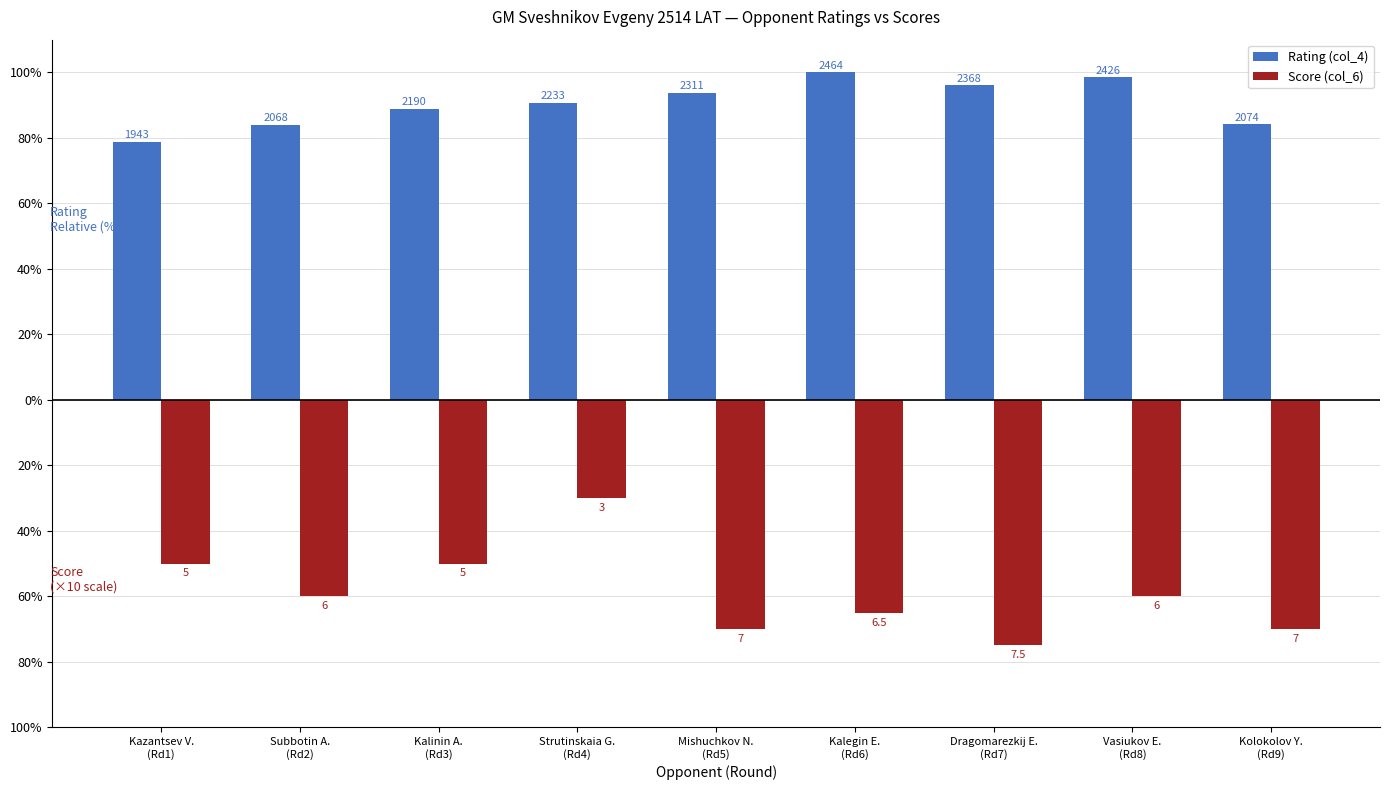

What are all the series names shown in the legend?

Rating (col_4), Score (col_6)